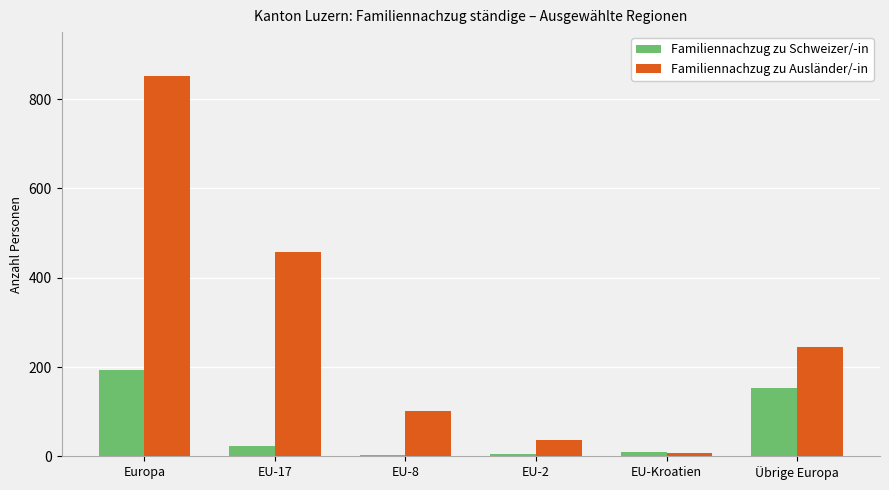

What position from the left is EU-Kroatien?

5